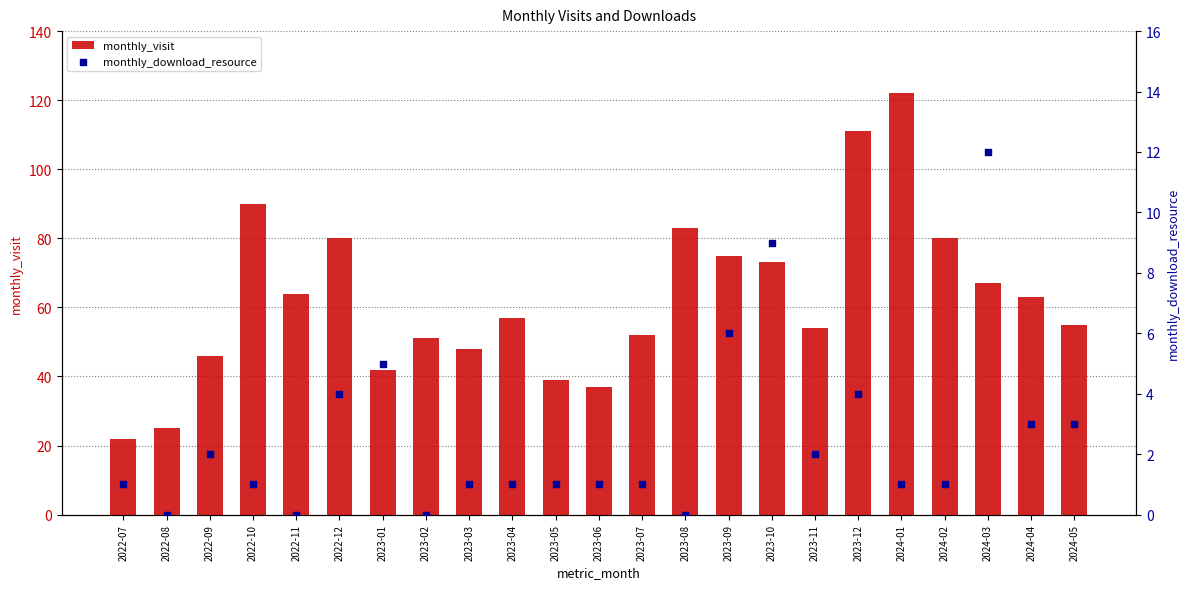

Which series contains the lowest Y value?

monthly_download_resource